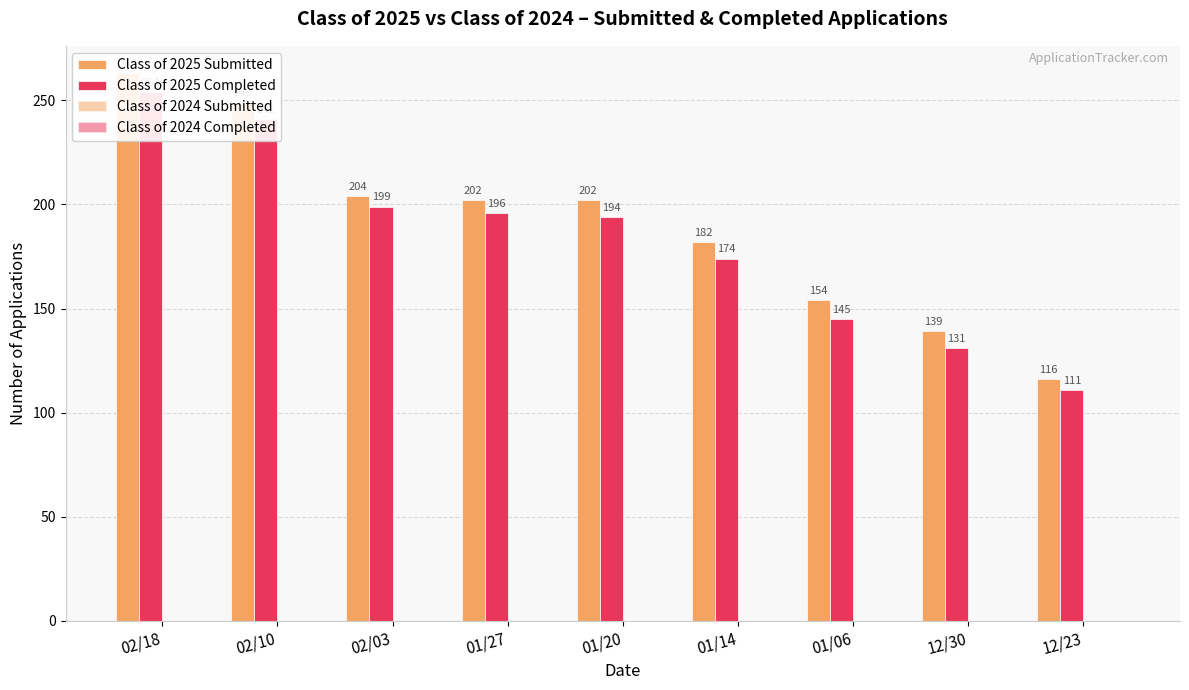

What is the label of the 2nd bar from the right?

12/30